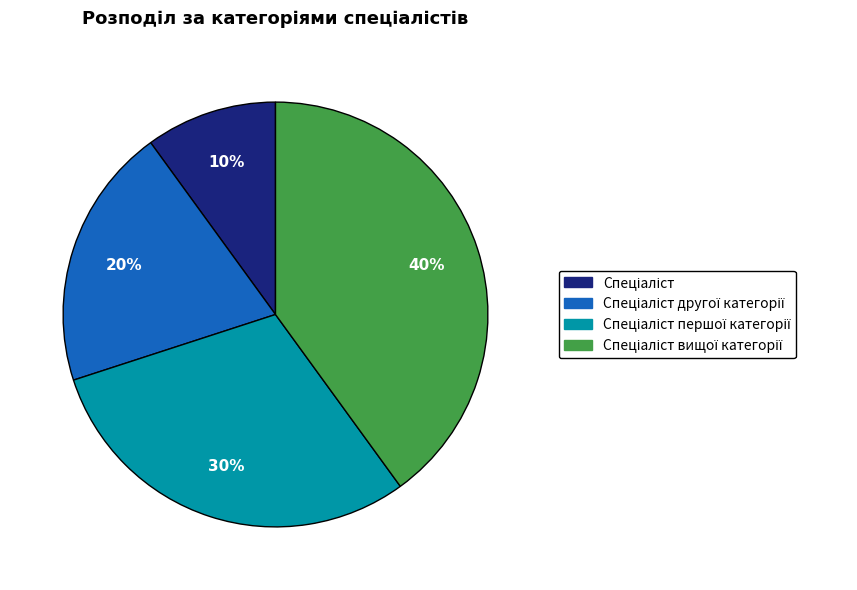

To the nearest percent, what is the difference between the largest and smallest slice percentages?

30%